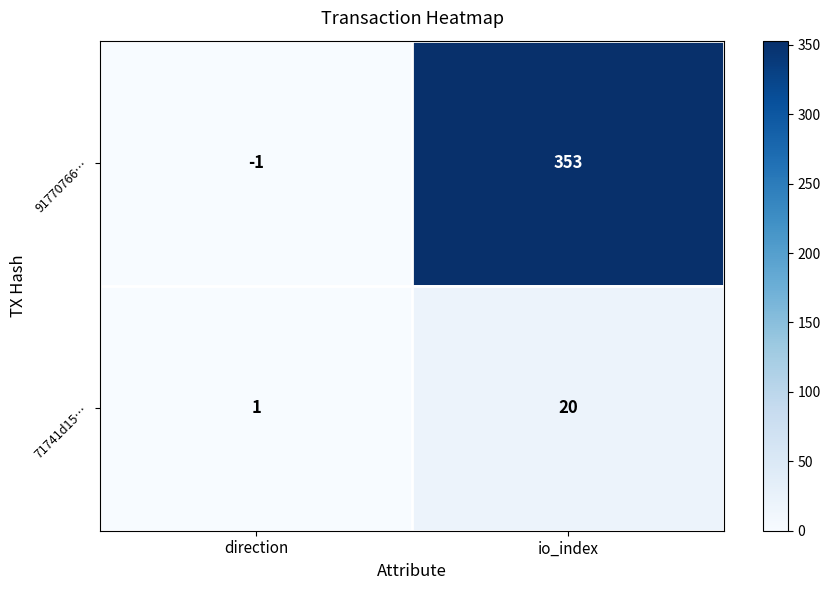

The value of 91770766… at direction is -1. True or false?

True